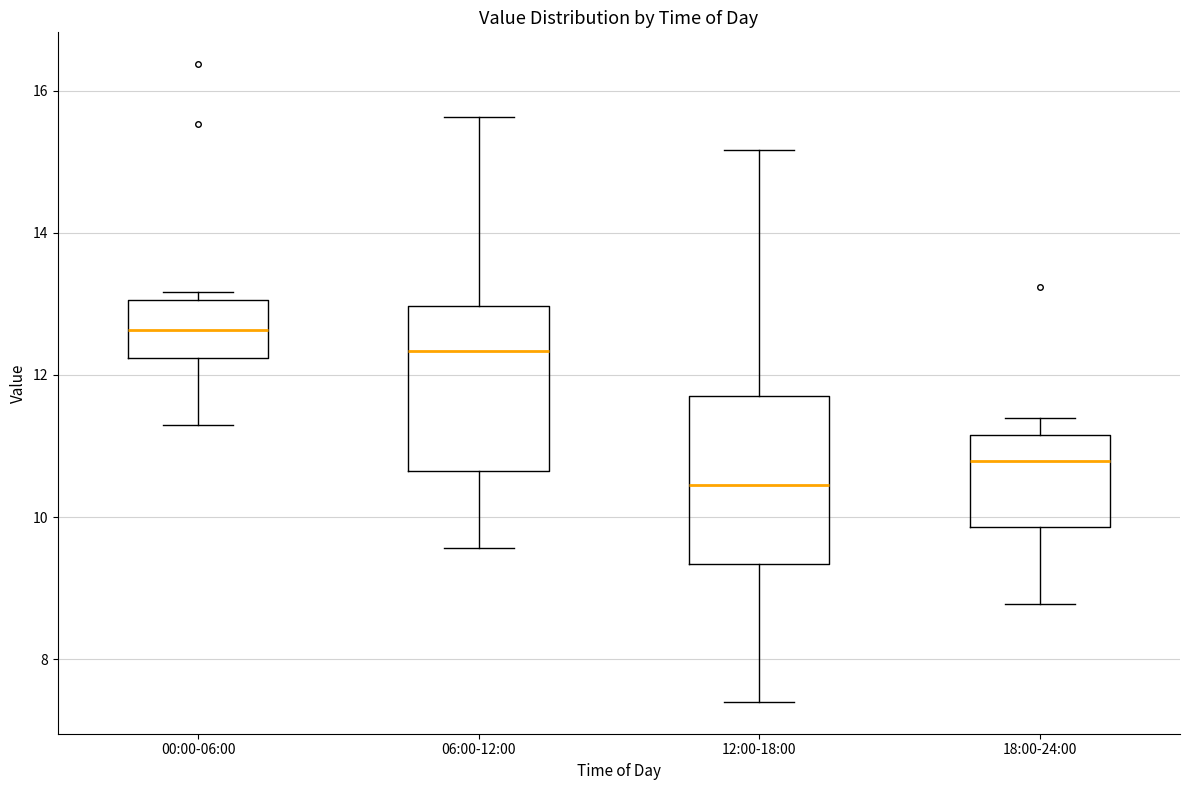

Which box's median line is the lowest?

12:00-18:00